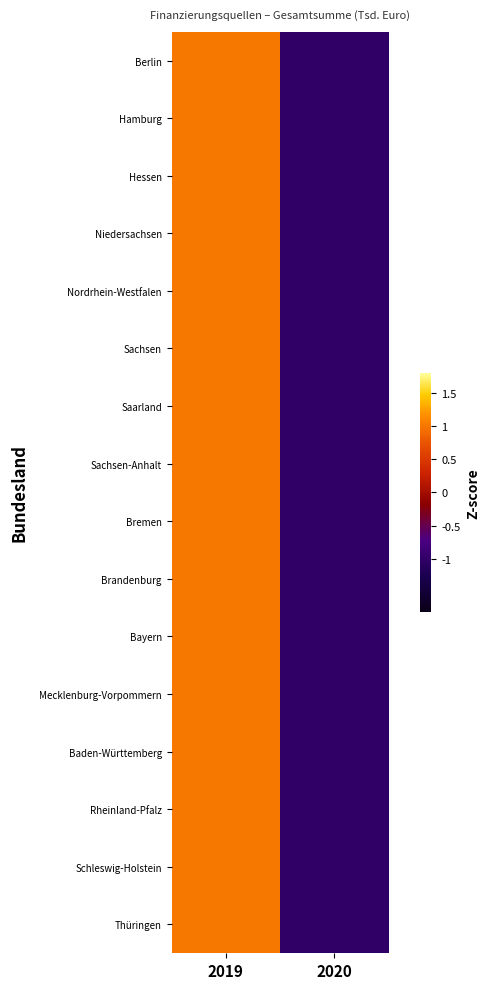

At 2019, list the series in order from smallest to largest.

Thüringen, Schleswig-Holstein, Rheinland-Pfalz, Baden-Württemberg, Nordrhein-Westfalen, Sachsen, Saarland, Sachsen-Anhalt, Bremen, Brandenburg, Bayern, Mecklenburg-Vorpommern, Niedersachsen, Hessen, Hamburg, Berlin